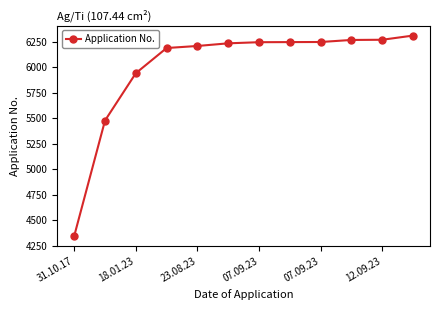

How many lines are shown in the chart?

1